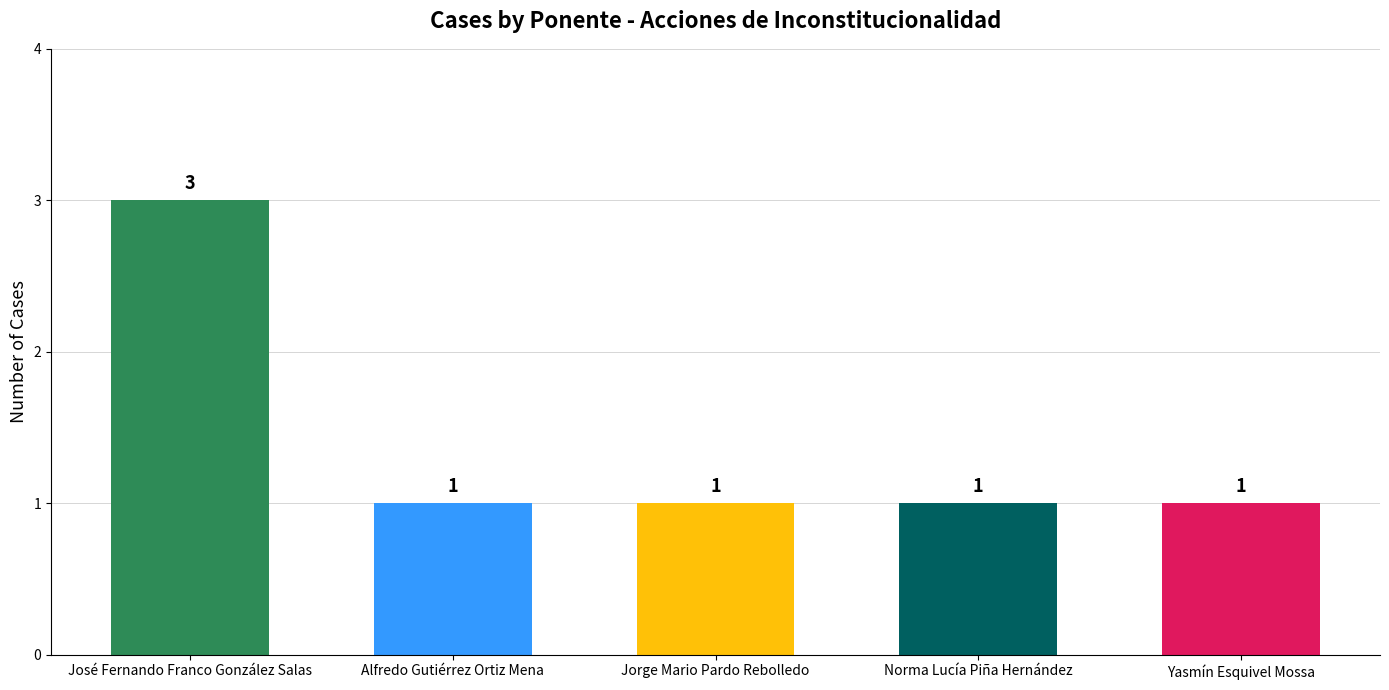

What is the ratio of the value at Jorge Mario Pardo Rebolledo to the value at Norma Lucía Piña Hernández?

1.0